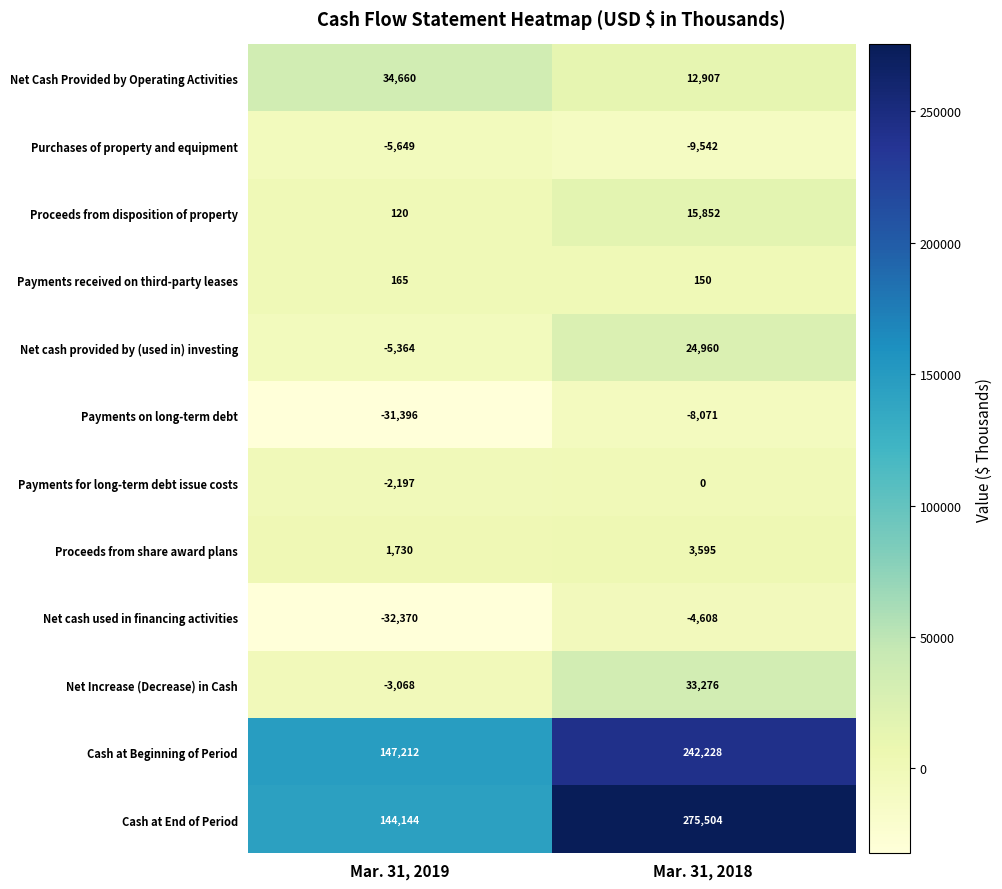

What is the difference between the Net Increase (Decrease) in Cash values at Mar. 31, 2018 and Mar. 31, 2019?

36344